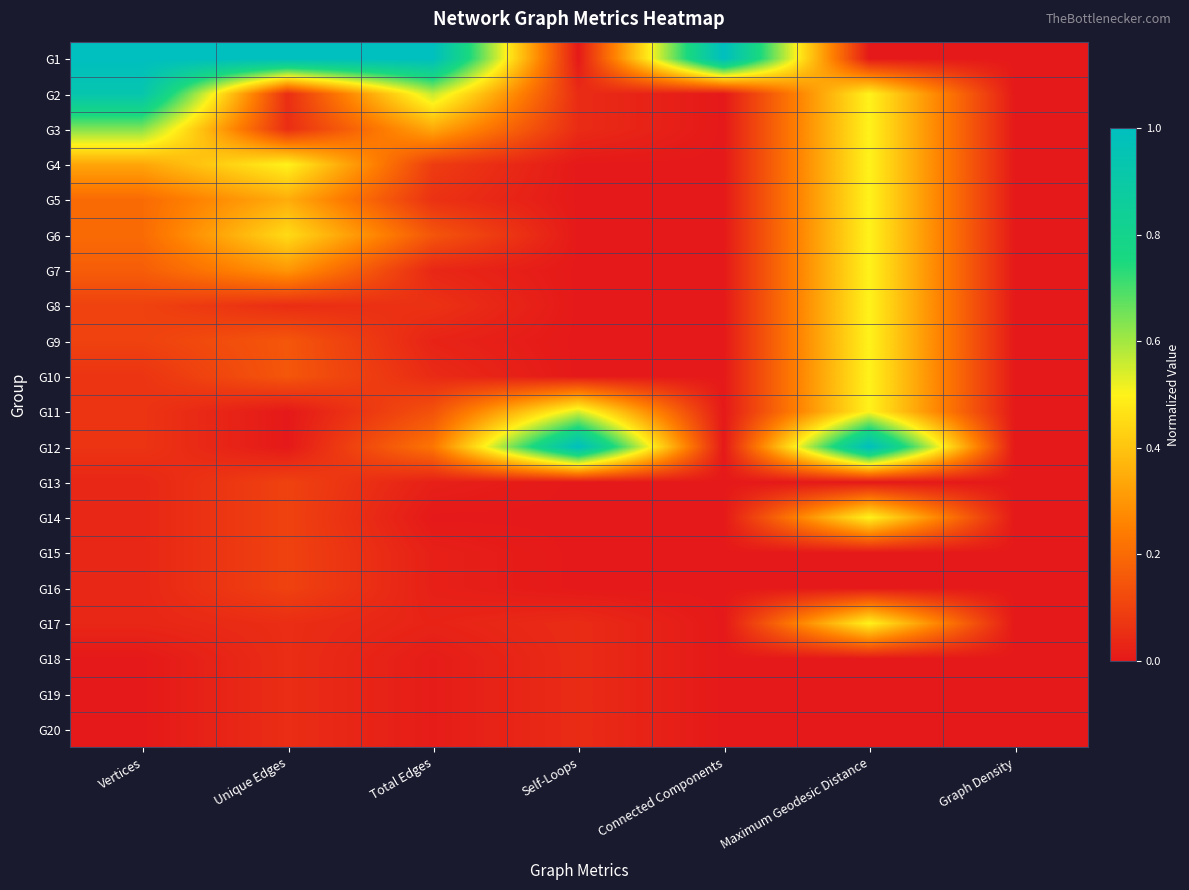

Reading right to left, list all the values displayed in this chart.

G1: Graph Density=0.0	Maximum Geodesic Distance=0.0	Connected Components=1.0	Self-Loops=0.0	Total Edges=1.0	Unique Edges=1.0	Vertices=1.0
G2: Graph Density=0.0	Maximum Geodesic Distance=0.5	Connected Components=0.0	Self-Loops=0.0	Total Edges=0.6	Unique Edges=0.1	Vertices=0.9
G3: Graph Density=0.0	Maximum Geodesic Distance=0.5	Connected Components=0.0	Self-Loops=0.0	Total Edges=0.3	Unique Edges=0.1	Vertices=0.6
G4: Graph Density=0.0	Maximum Geodesic Distance=0.5	Connected Components=0.0	Self-Loops=0.0	Total Edges=0.1	Unique Edges=0.5	Vertices=0.3
G5: Graph Density=0.0	Maximum Geodesic Distance=0.5	Connected Components=0.0	Self-Loops=0.0	Total Edges=0.1	Unique Edges=0.3	Vertices=0.2
G6: Graph Density=0.0	Maximum Geodesic Distance=0.5	Connected Components=0.0	Self-Loops=0.0	Total Edges=0.1	Unique Edges=0.5	Vertices=0.2
G7: Graph Density=0.0	Maximum Geodesic Distance=0.5	Connected Components=0.0	Self-Loops=0.0	Total Edges=0.0	Unique Edges=0.3	Vertices=0.2
G8: Graph Density=0.0	Maximum Geodesic Distance=0.5	Connected Components=0.0	Self-Loops=0.0	Total Edges=0.1	Unique Edges=0.1	Vertices=0.1
G9: Graph Density=0.0	Maximum Geodesic Distance=0.5	Connected Components=0.0	Self-Loops=0.0	Total Edges=0.0	Unique Edges=0.1	Vertices=0.1
G10: Graph Density=0.0	Maximum Geodesic Distance=0.5	Connected Components=0.0	Self-Loops=0.0	Total Edges=0.0	Unique Edges=0.1	Vertices=0.1
G11: Graph Density=0.0	Maximum Geodesic Distance=0.5	Connected Components=0.0	Self-Loops=0.5	Total Edges=0.1	Unique Edges=0.0	Vertices=0.1
G12: Graph Density=0.0	Maximum Geodesic Distance=1.0	Connected Components=0.0	Self-Loops=1.0	Total Edges=0.2	Unique Edges=0.0	Vertices=0.1
G13: Graph Density=0.0	Maximum Geodesic Distance=0.0	Connected Components=0.0	Self-Loops=0.0	Total Edges=0.0	Unique Edges=0.1	Vertices=0.0
G14: Graph Density=0.0	Maximum Geodesic Distance=0.5	Connected Components=0.0	Self-Loops=0.0	Total Edges=0.0	Unique Edges=0.1	Vertices=0.0
G15: Graph Density=0.0	Maximum Geodesic Distance=0.0	Connected Components=0.0	Self-Loops=0.0	Total Edges=0.0	Unique Edges=0.1	Vertices=0.0
G16: Graph Density=0.0	Maximum Geodesic Distance=0.0	Connected Components=0.0	Self-Loops=0.0	Total Edges=0.0	Unique Edges=0.1	Vertices=0.0
G17: Graph Density=0.0	Maximum Geodesic Distance=0.5	Connected Components=0.0	Self-Loops=0.0	Total Edges=0.0	Unique Edges=0.1	Vertices=0.0
G18: Graph Density=0.0	Maximum Geodesic Distance=0.0	Connected Components=0.0	Self-Loops=0.0	Total Edges=0.0	Unique Edges=0.1	Vertices=0.0
G19: Graph Density=0.0	Maximum Geodesic Distance=0.0	Connected Components=0.0	Self-Loops=0.0	Total Edges=0.0	Unique Edges=0.1	Vertices=0.0
G20: Graph Density=0.0	Maximum Geodesic Distance=0.0	Connected Components=0.0	Self-Loops=0.0	Total Edges=0.0	Unique Edges=0.1	Vertices=0.0